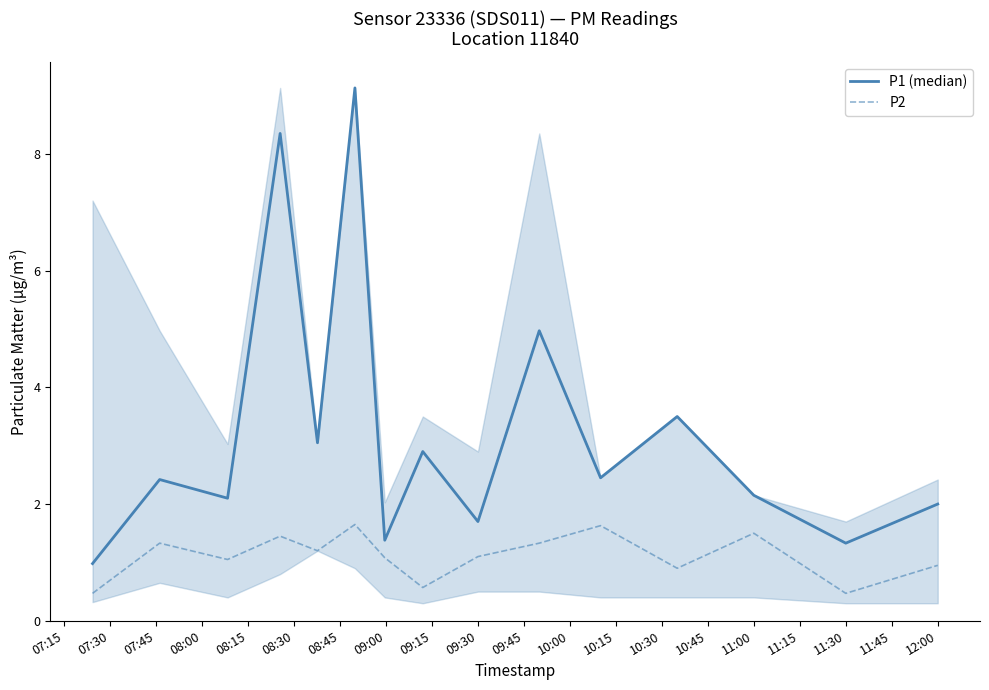

What is the greatest value displayed?

9.1